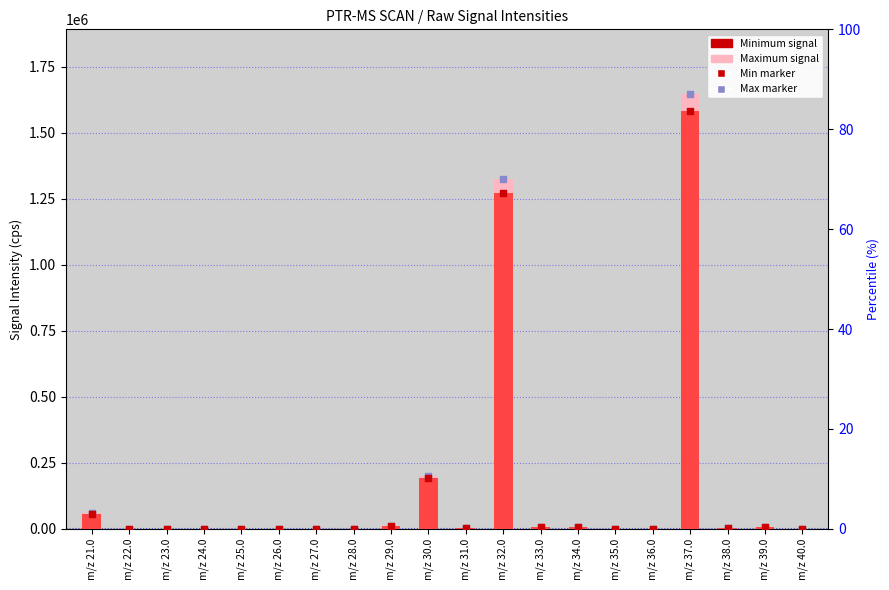

Which series reaches the minimum Y coordinate?

Minimum (cps)